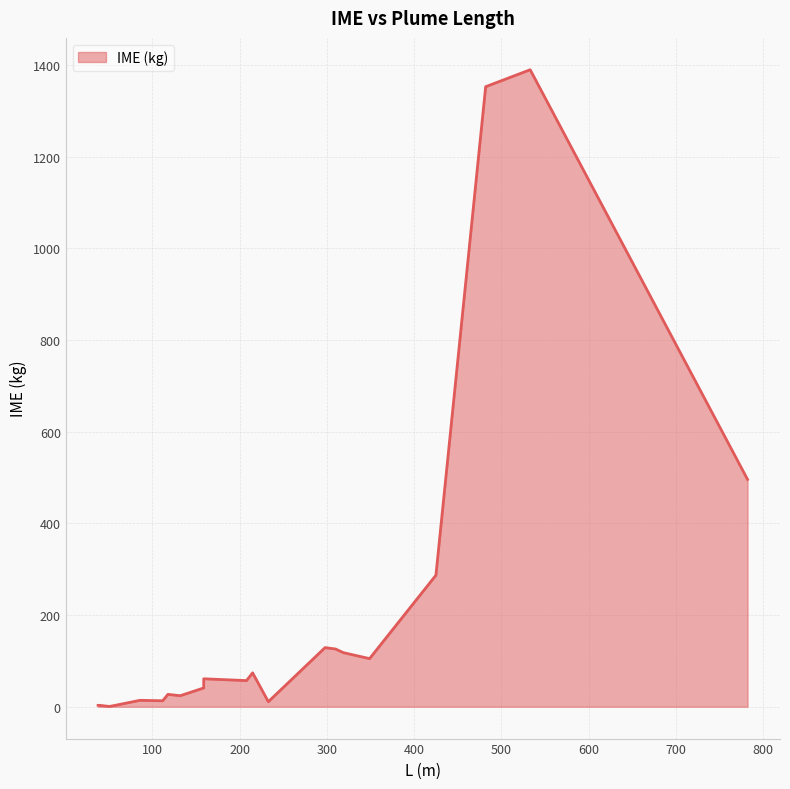

The value at 86 is 23.7. True or false?

False